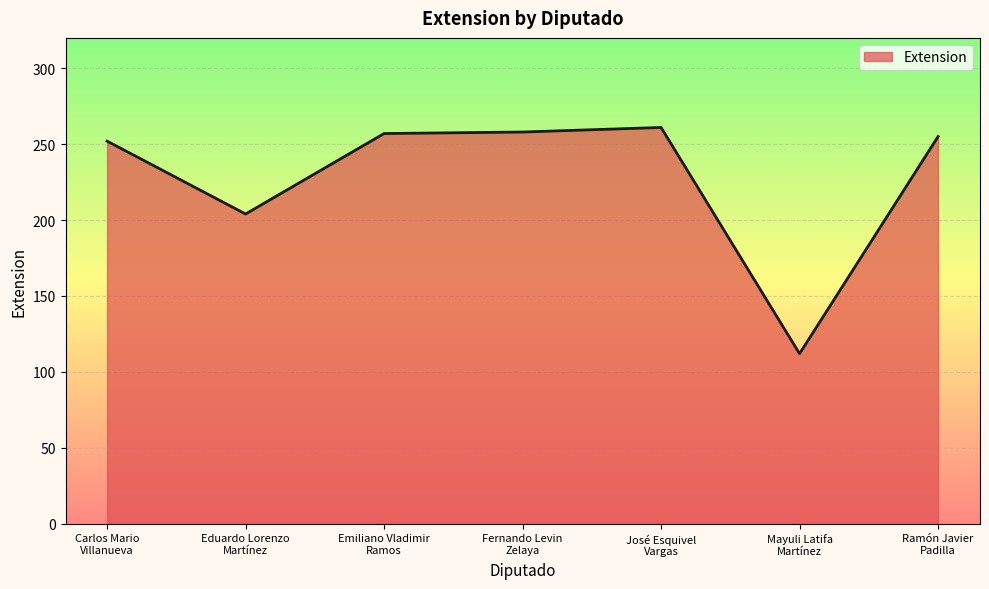

The chart shows a value of 261 at José Esquivel
Vargas. True or false?

True